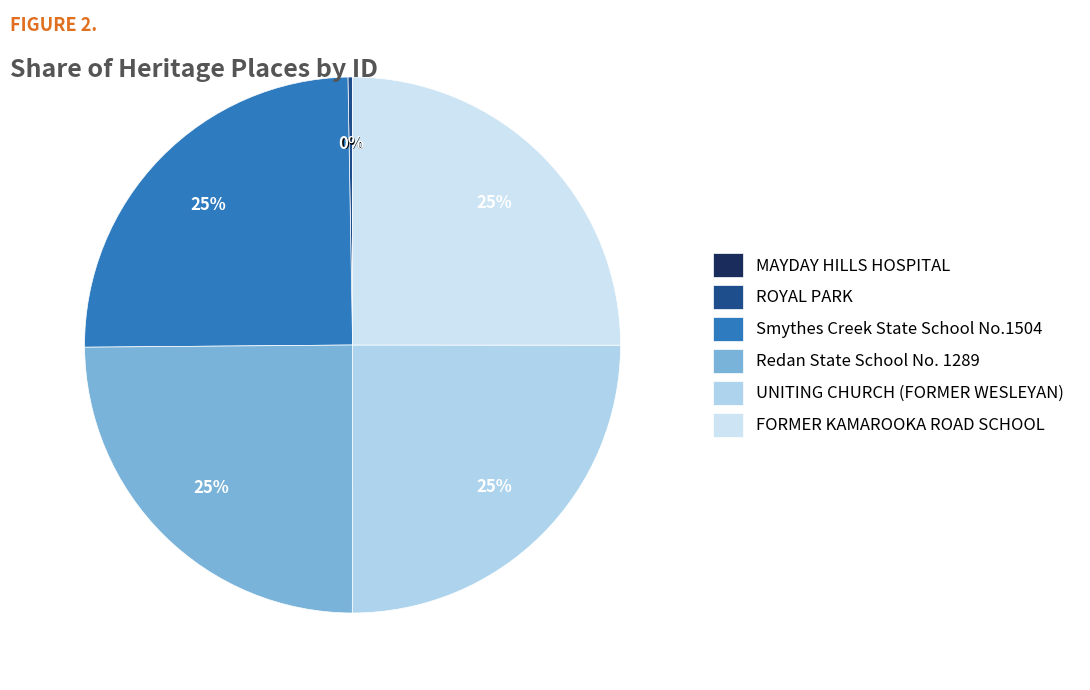

Is it true that MAYDAY HILLS HOSPITAL is 1% of the pie?

False